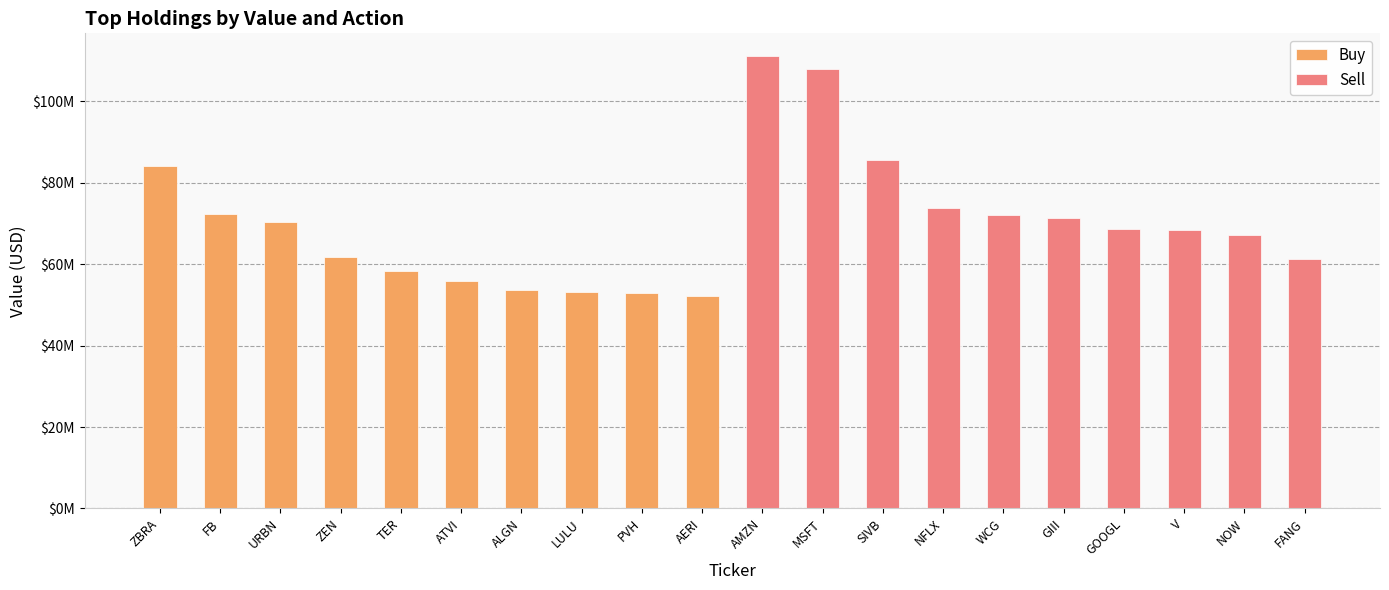

What is the maximum value for Sell?

111182000